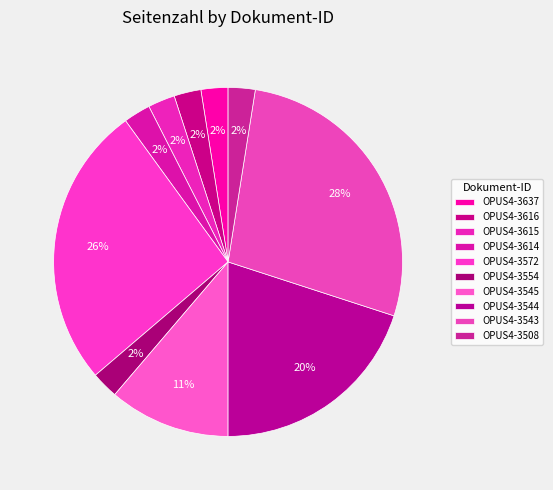

True or false: OPUS4-3572 accounts for 19% of the total.

False